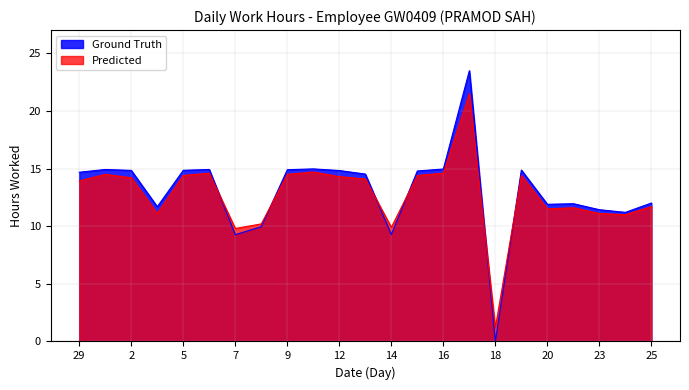

What is the value of the Ground Truth point at the 11th from the left?

14.8